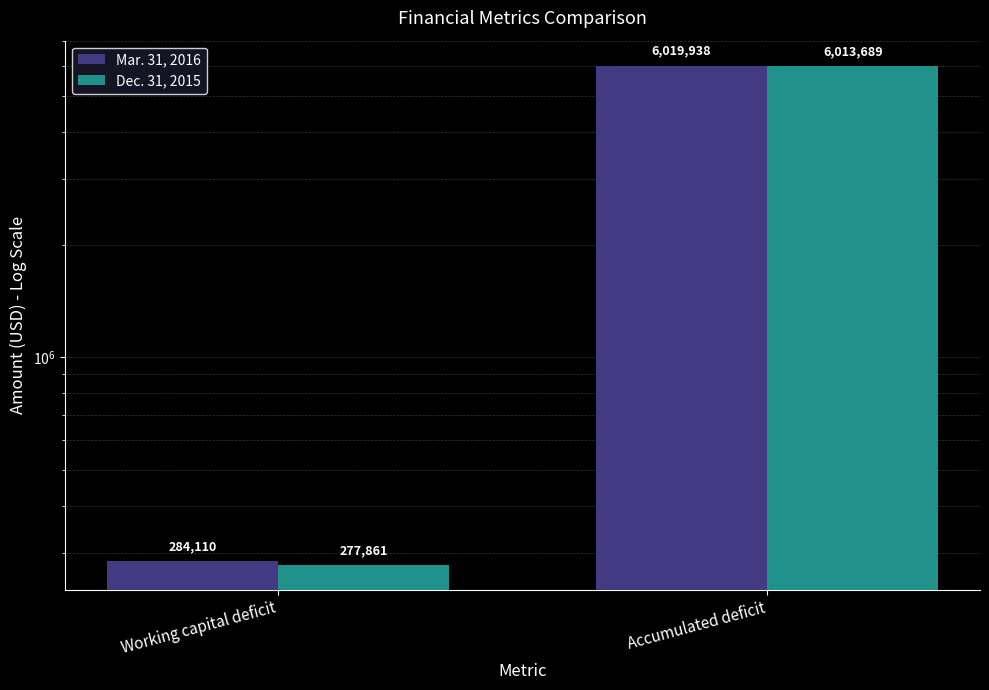

True or false: Mar. 31, 2016 has a value of 6019938 at Accumulated deficit.

True